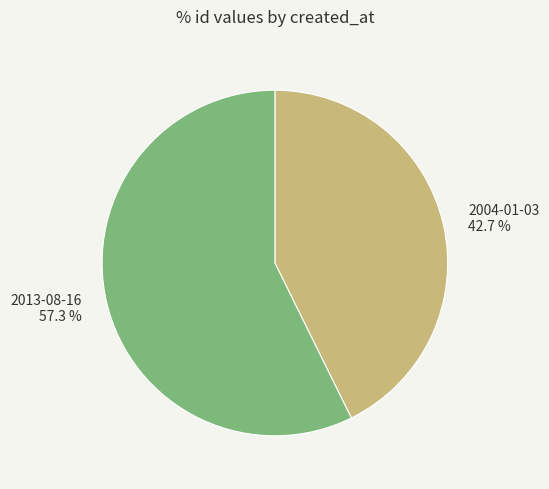

Does any single category account for the majority?

Yes